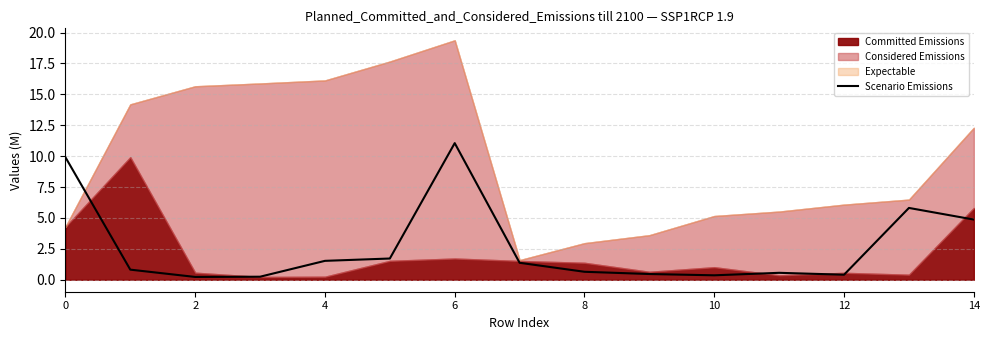

Is it true that Scenario Emissions equals 0.2 at 2?

True